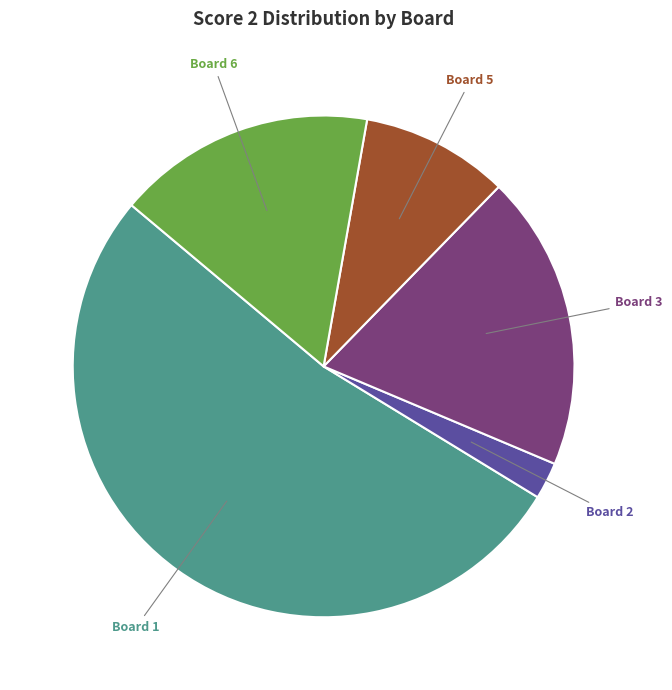

Is there a majority slice in this chart?

Yes